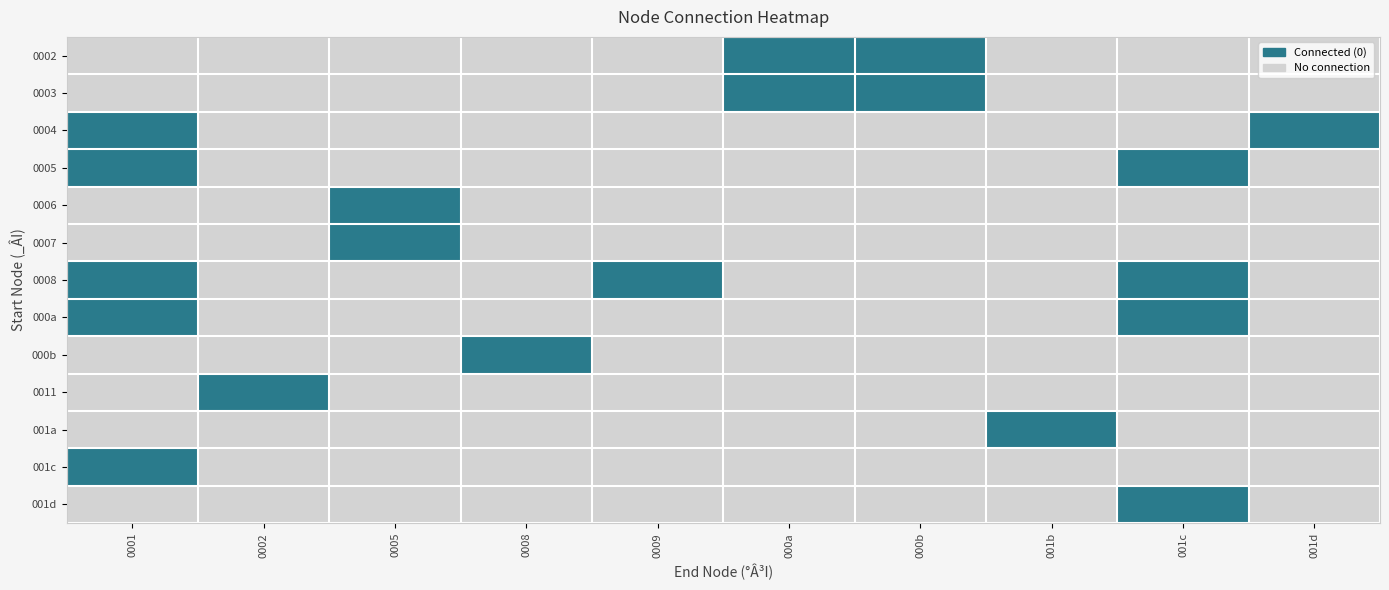

Which has a higher value, 0009 or 0008?

0009